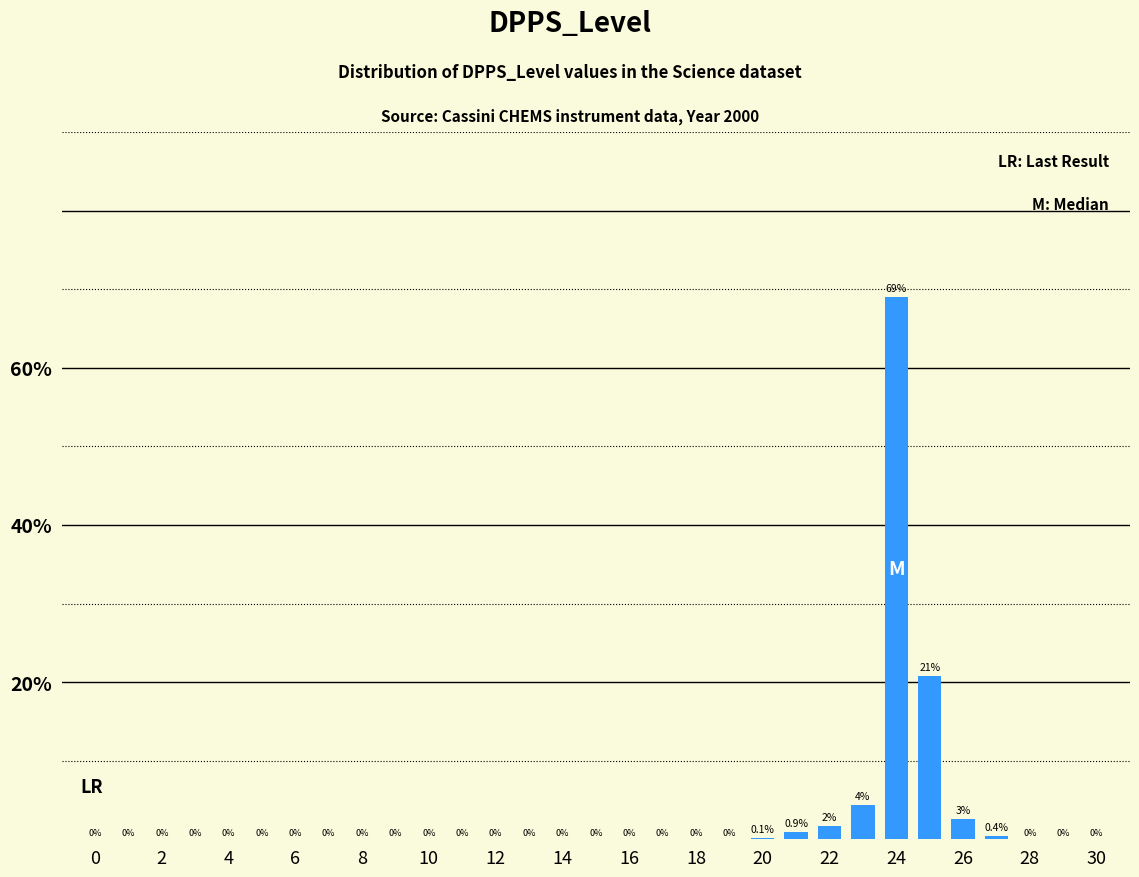

What is the greatest value displayed?

69.0